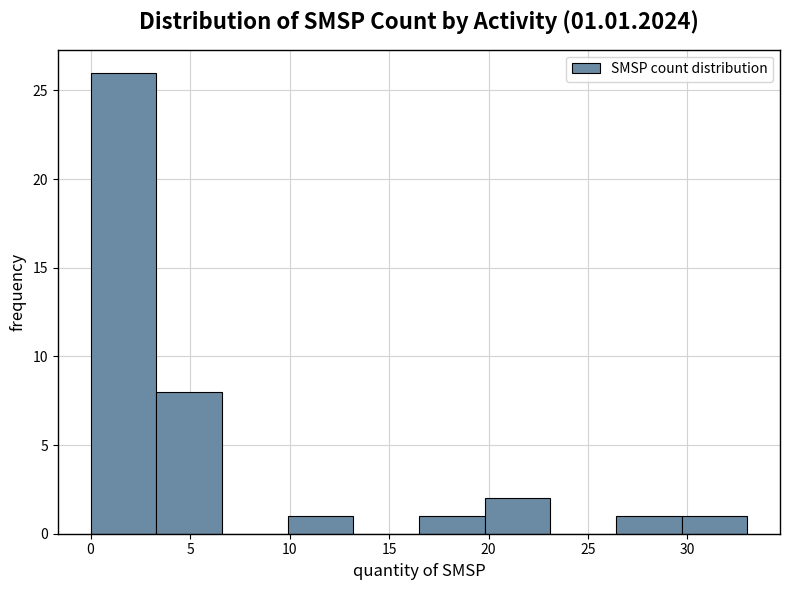

Over which range of the x-axis is the bar tallest?

0.0 to 3.3